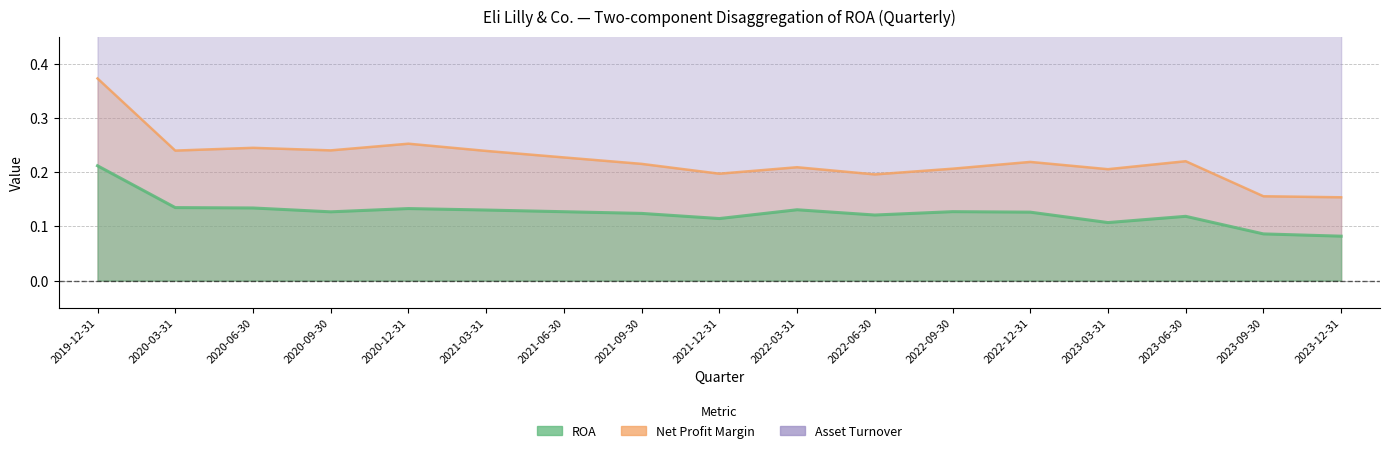

Does the chart display data point markers on the line(s)?

No